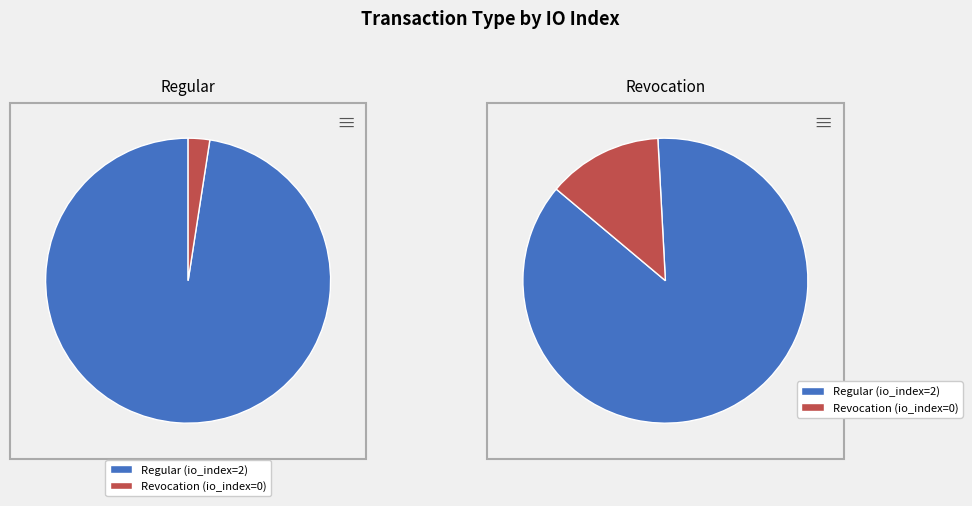

Which slice is the largest?

Regular